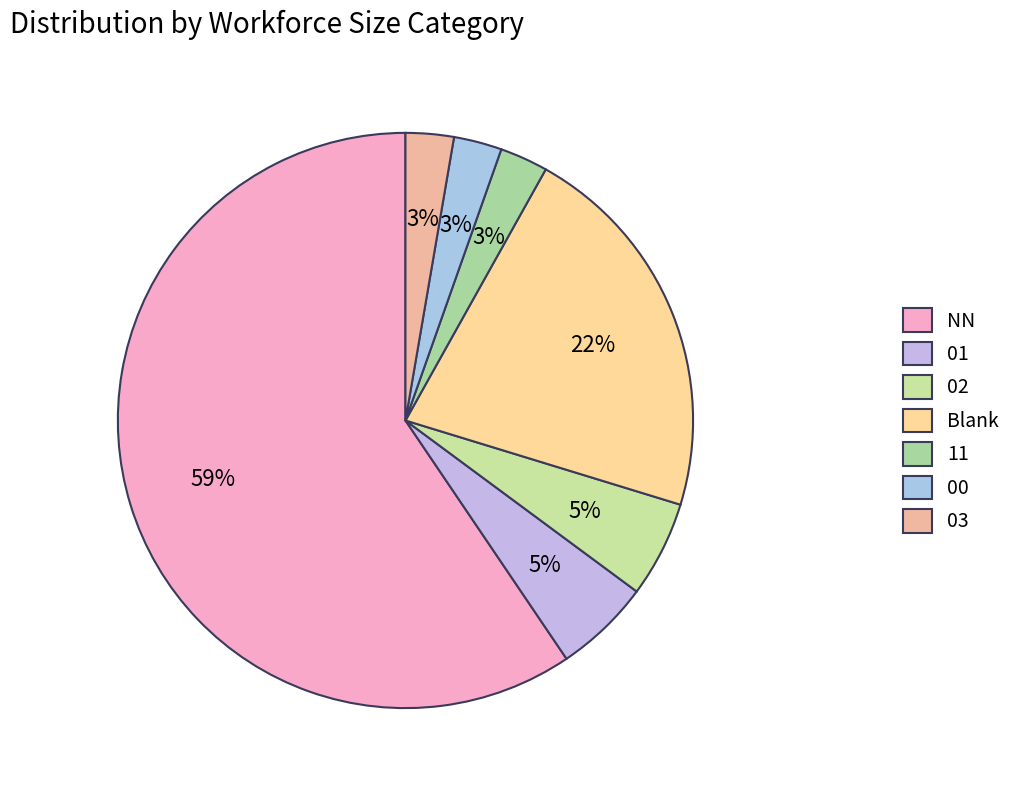

Is 01 the majority of the pie?

No